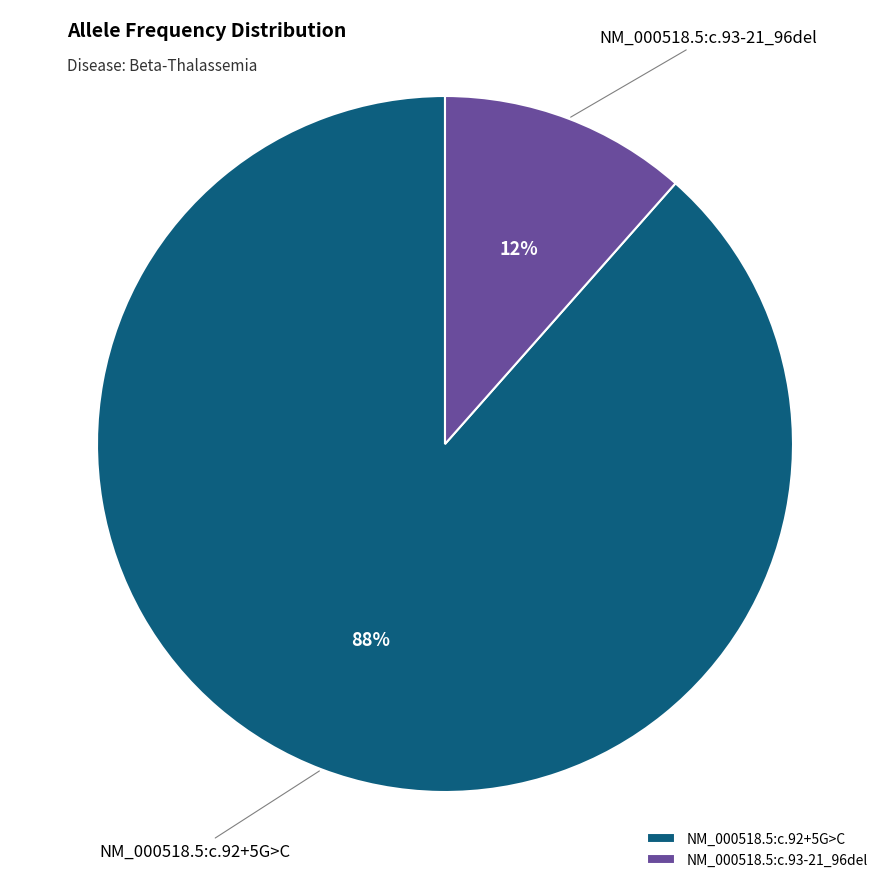

Count the number of slices in the pie.

2